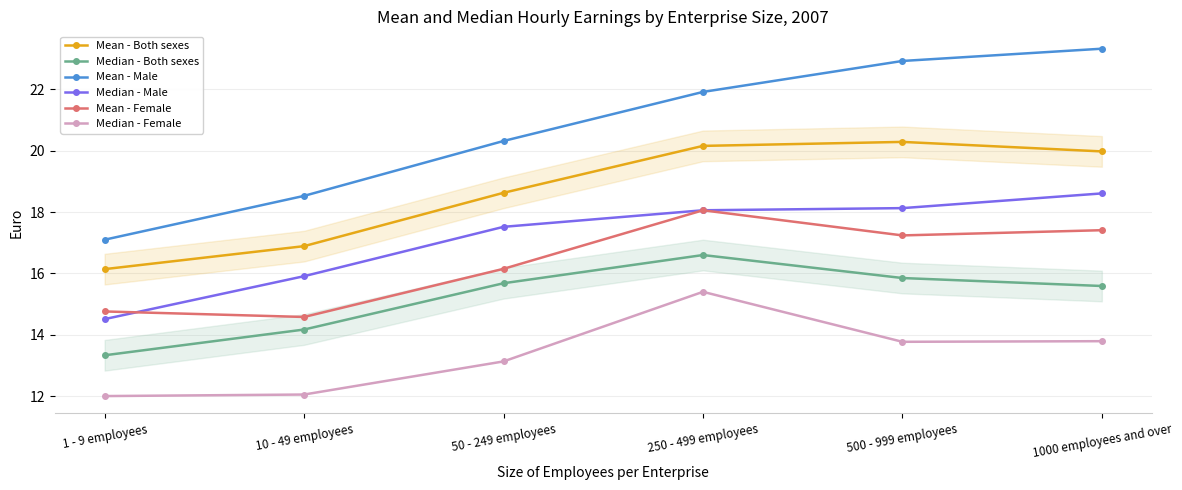

True or false: Median - Female and Mean - Male cross at least once.

False